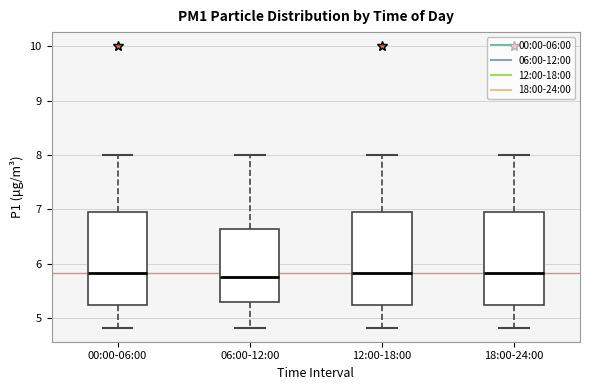

Reading left to right, transcribe this box plot: for each box, give where its median line is, the range the box spans, and where its two whiskers end, as read against the y-axis. The values are not printed on the chart, so give them approximately, as read against the axis.

00:00-06:00: median 5.8, box 5.2 to 6.9, whiskers 4.8 to 8.0
06:00-12:00: median 5.8, box 5.3 to 6.6, whiskers 4.8 to 8.0
12:00-18:00: median 5.8, box 5.2 to 6.9, whiskers 4.8 to 8.0
18:00-24:00: median 5.8, box 5.2 to 6.9, whiskers 4.8 to 8.0